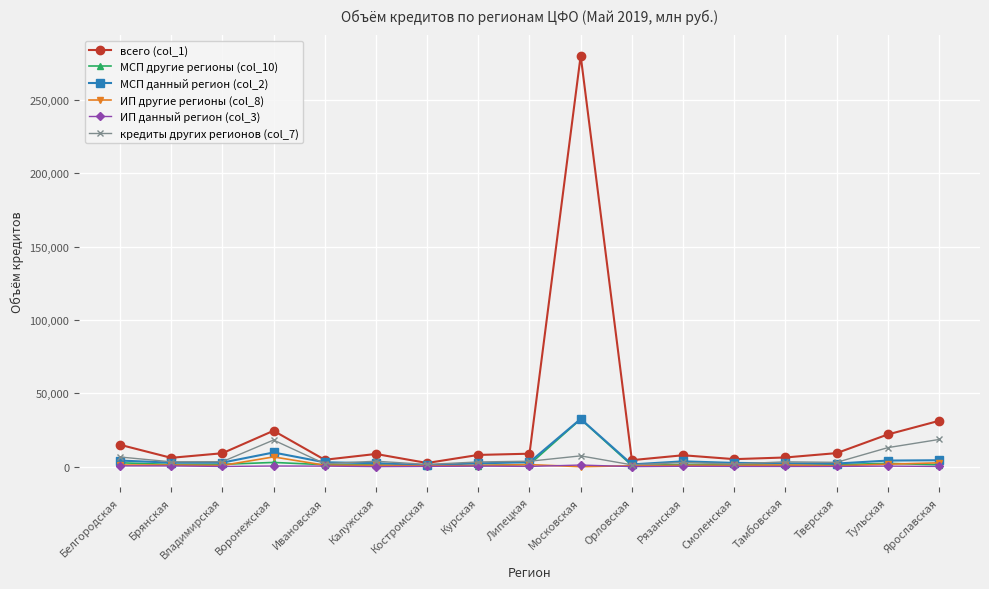

What is the sum of the ИП данный регион (col_3) values at Липецкая and Калужская?

458